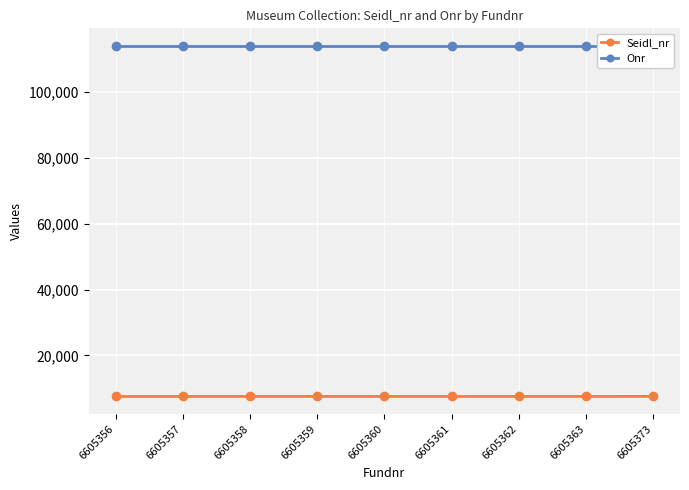

What is the sum of the Seidl_nr values at 6605363 and 6605357?

15070